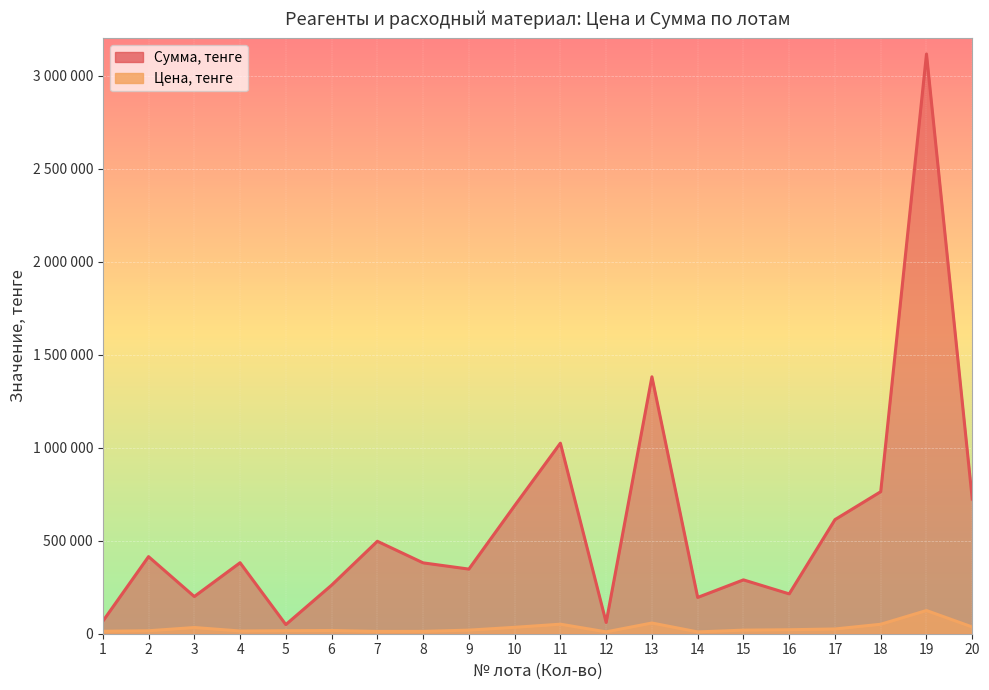

How many series are shown in this chart?

2